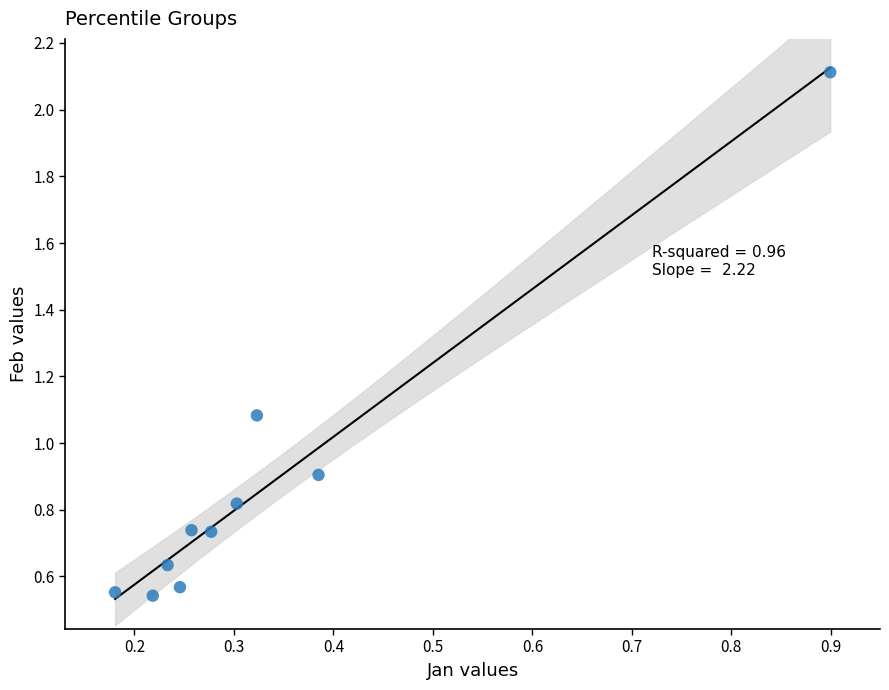

What is the average Y value?

0.9